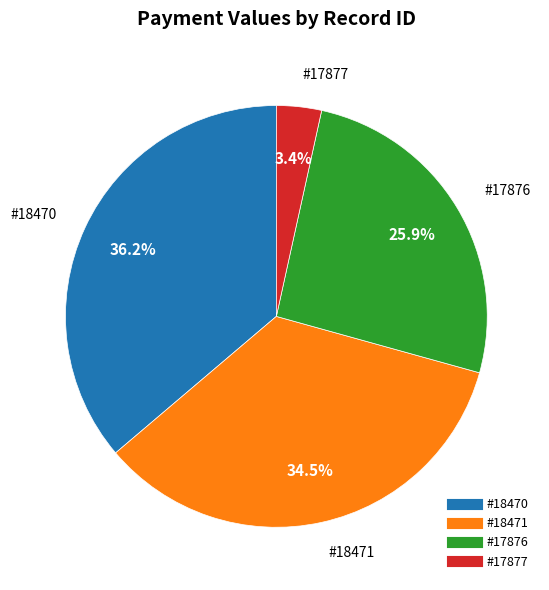

Is there any slice that represents more than half of the pie?

No